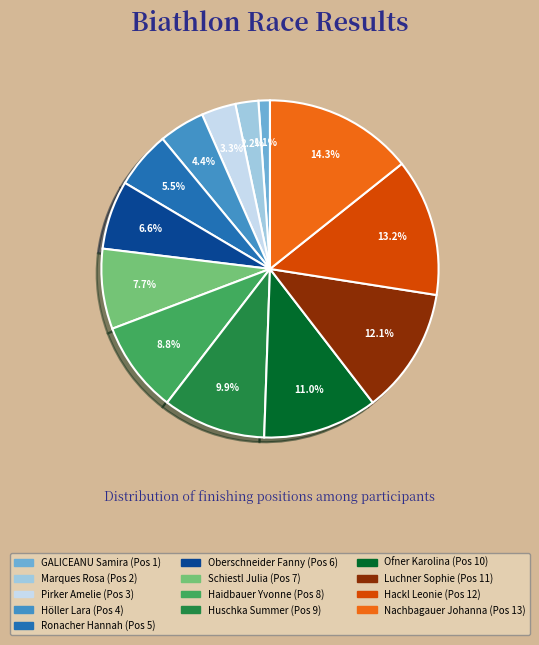

To the nearest percent, what is the difference between the Hackl Leonie and Höller Lara slice percentages?

9%